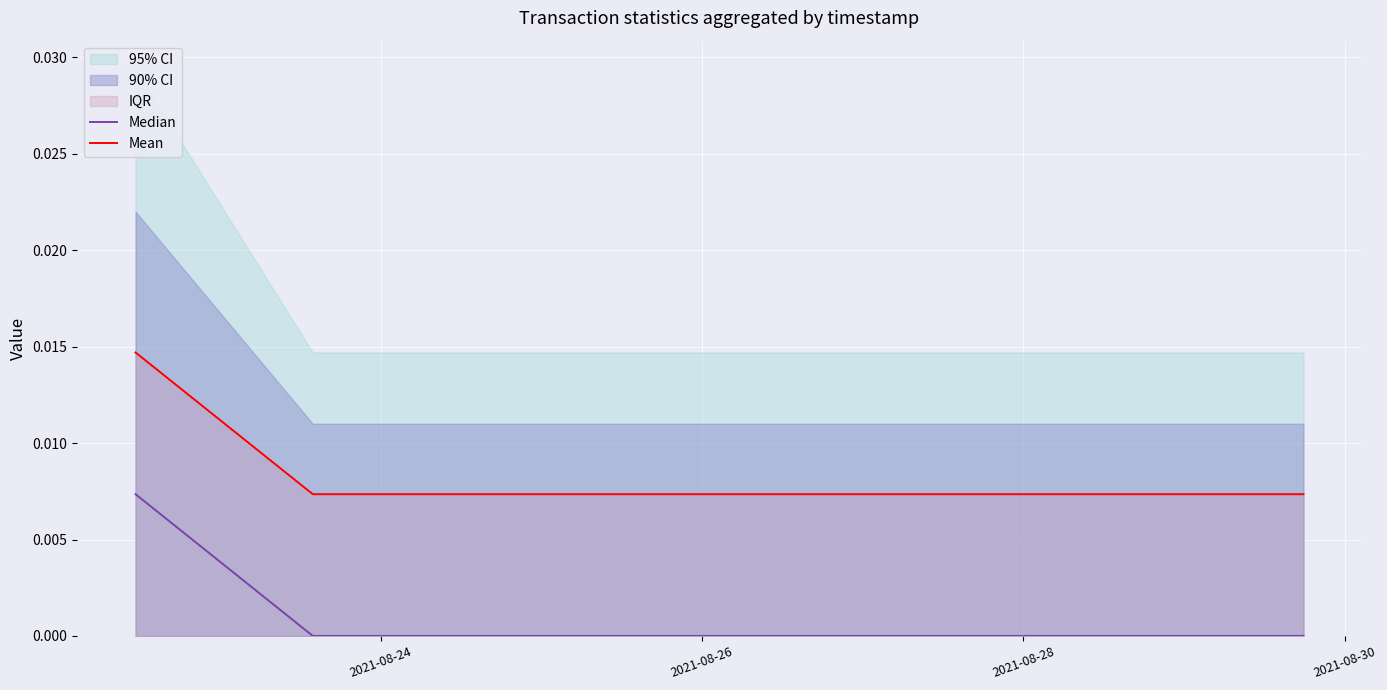

How many Median values are between 0 and 1?

3